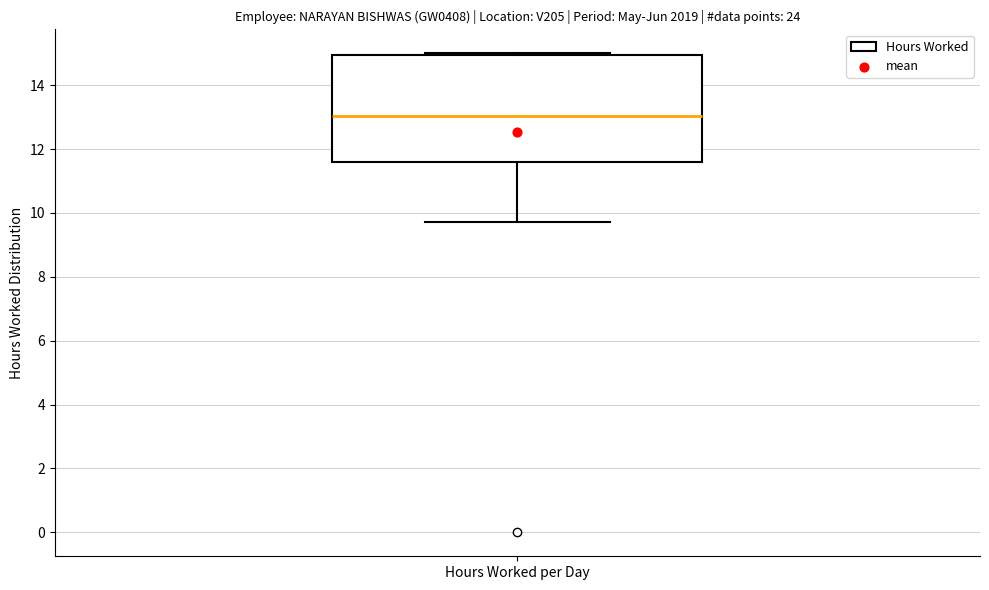

Read this box plot against the y-axis: the position of the median line, the range covered by the box, and the ends of both whiskers. The values are not printed on the chart, so give them approximately, as read against the axis.

median 13.0, box 11.6 to 15.0, whiskers 9.8 to 15.0